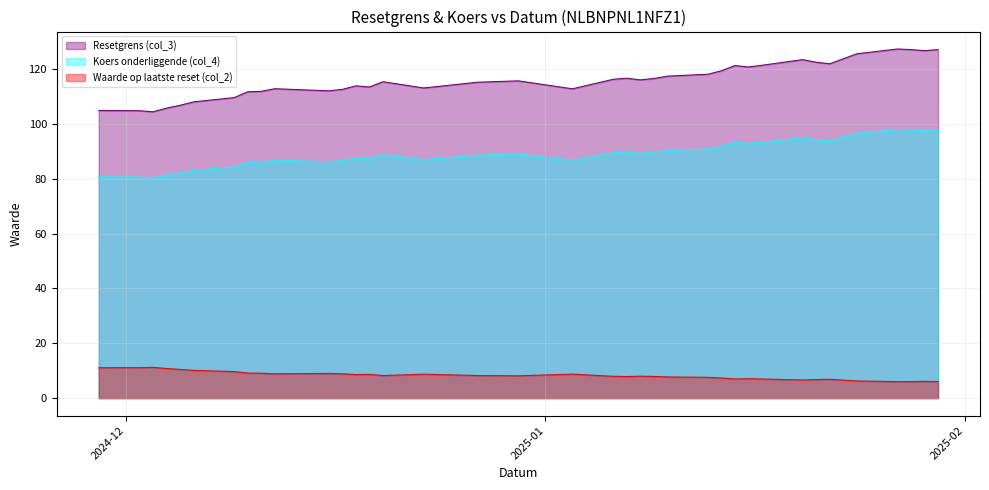

Between 7 and 5, which is larger?

7